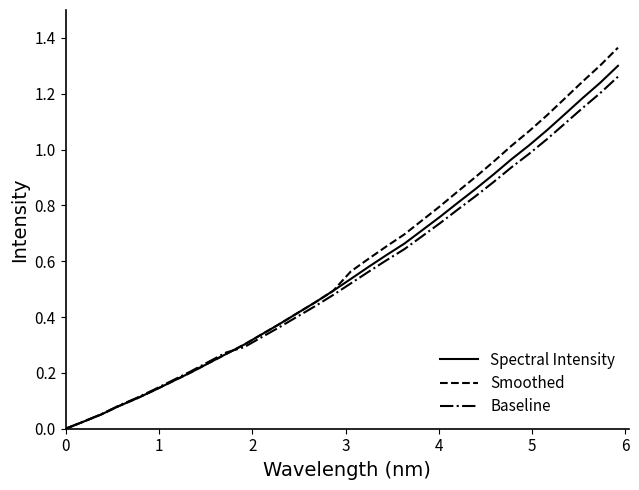

True or false: Smoothed has more than 1 points higher than both neighbors.

False